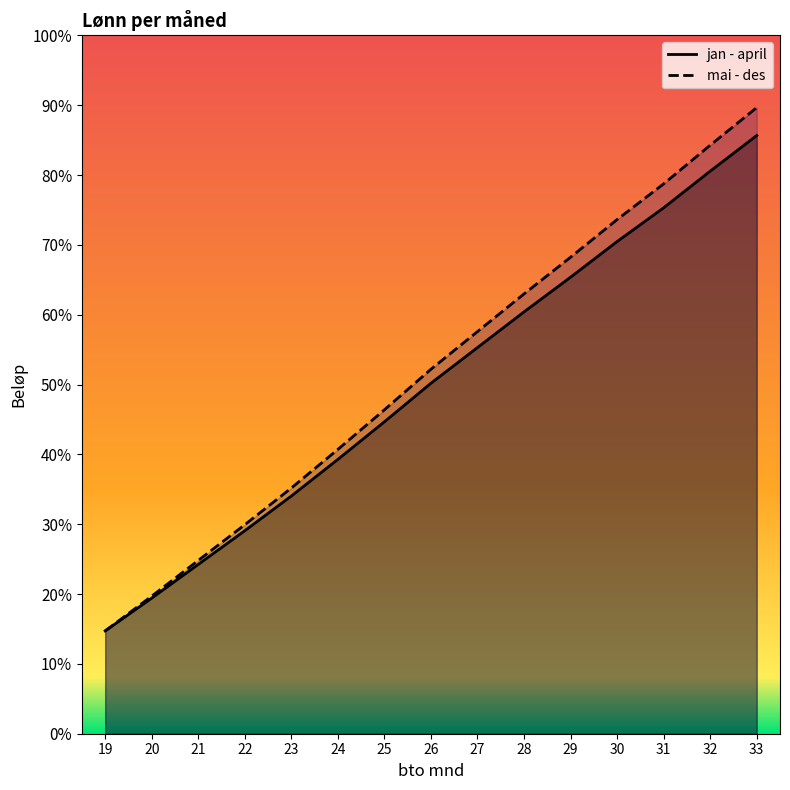

Reading left to right, list all the values displayed in this chart.

jan - april: 19=0.1	20=0.2	21=0.2	22=0.3	23=0.4	24=0.4	25=0.5	26=0.5	27=0.6	28=0.6	29=0.7	30=0.7	31=0.8	32=0.8	33=0.9
mai - des: 19=0.1	20=0.2	21=0.2	22=0.3	23=0.3	24=0.4	25=0.4	26=0.5	27=0.6	28=0.6	29=0.7	30=0.7	31=0.8	32=0.8	33=0.9